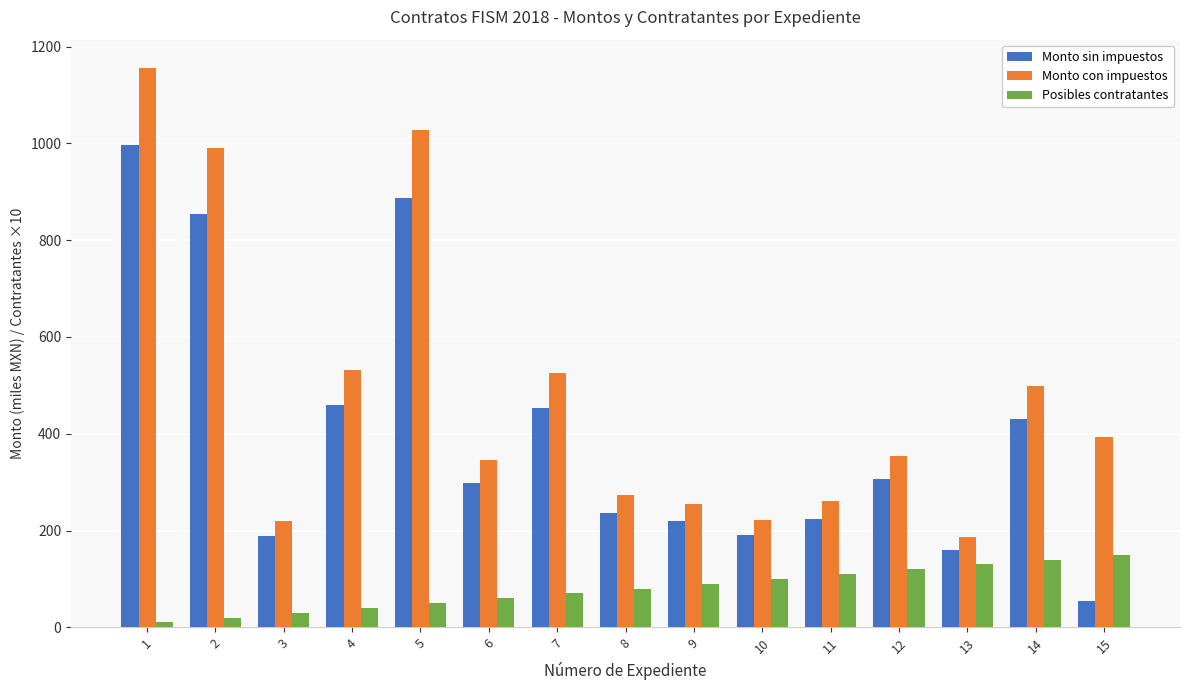

Is it true that Monto con impuestos equals 63.8 at 13?

False